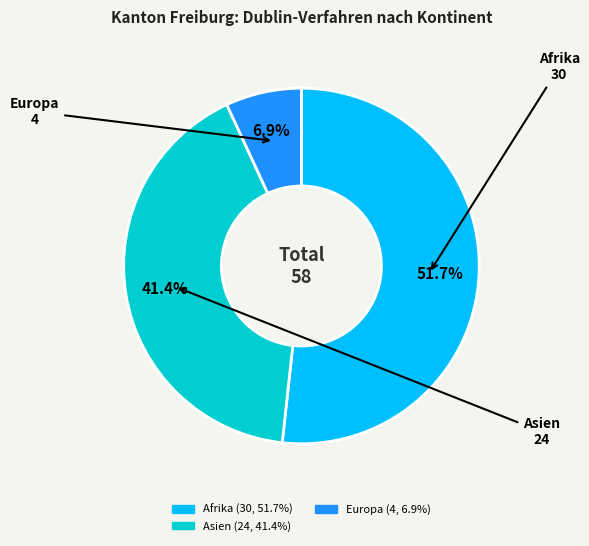

Is there any slice that represents more than half of the pie?

Yes